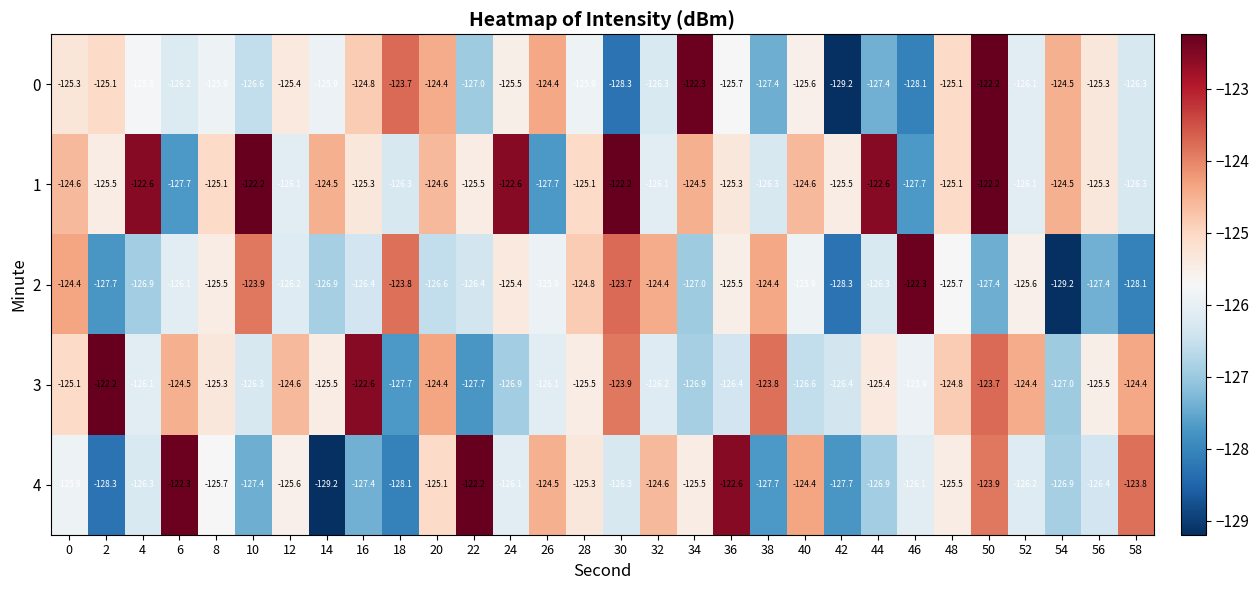

At 46, list the series in order from smallest to largest.

0, 1, 4, 3, 2